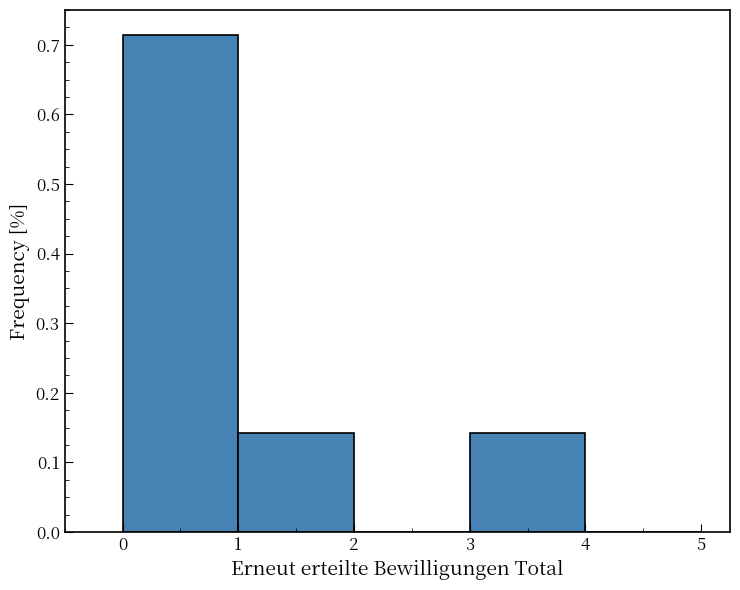

Reading left to right, list every bar in this chart as the range it spans on the x-axis followed by its height. The values are not printed on the chart, so give them approximately, as read against the axis.

0 to 1: 0.71
1 to 2: 0.14
2 to 3: 0
3 to 4: 0.14
4 to 5: 0